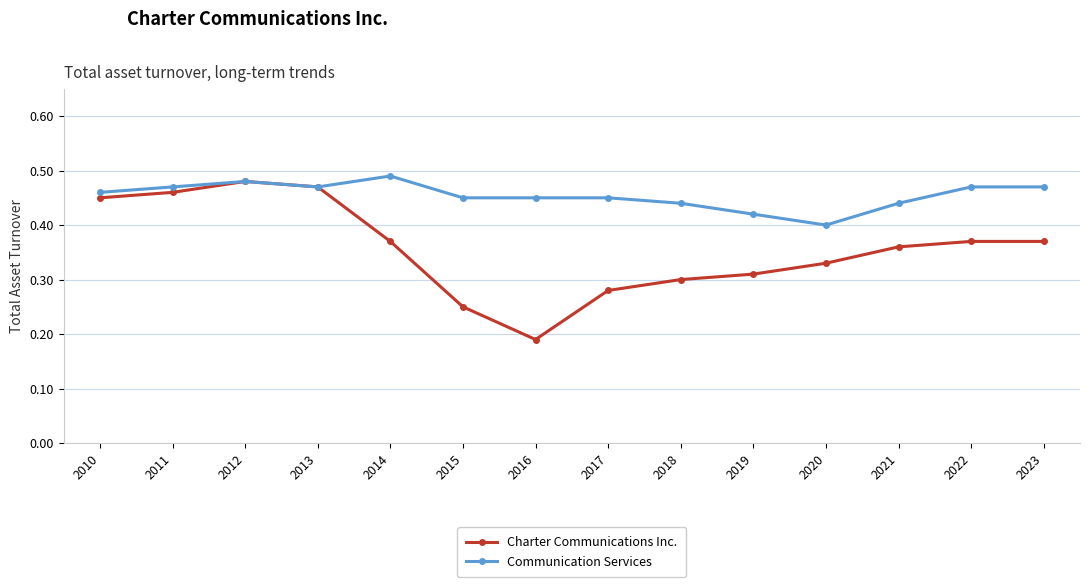

At how many categories does at least one series exceed 0?

14